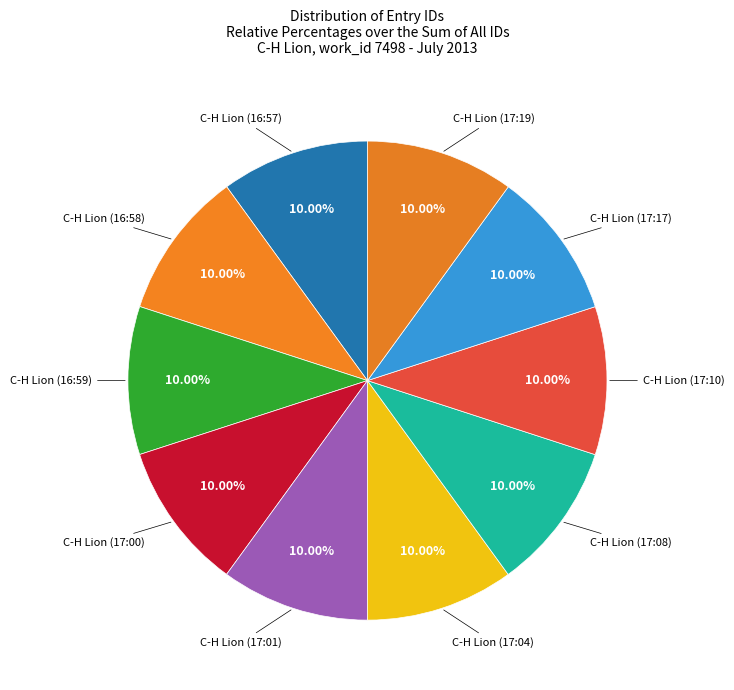

What is the ratio of the value at C-H Lion (17:04) to the value at C-H Lion (16:57)?

1.0